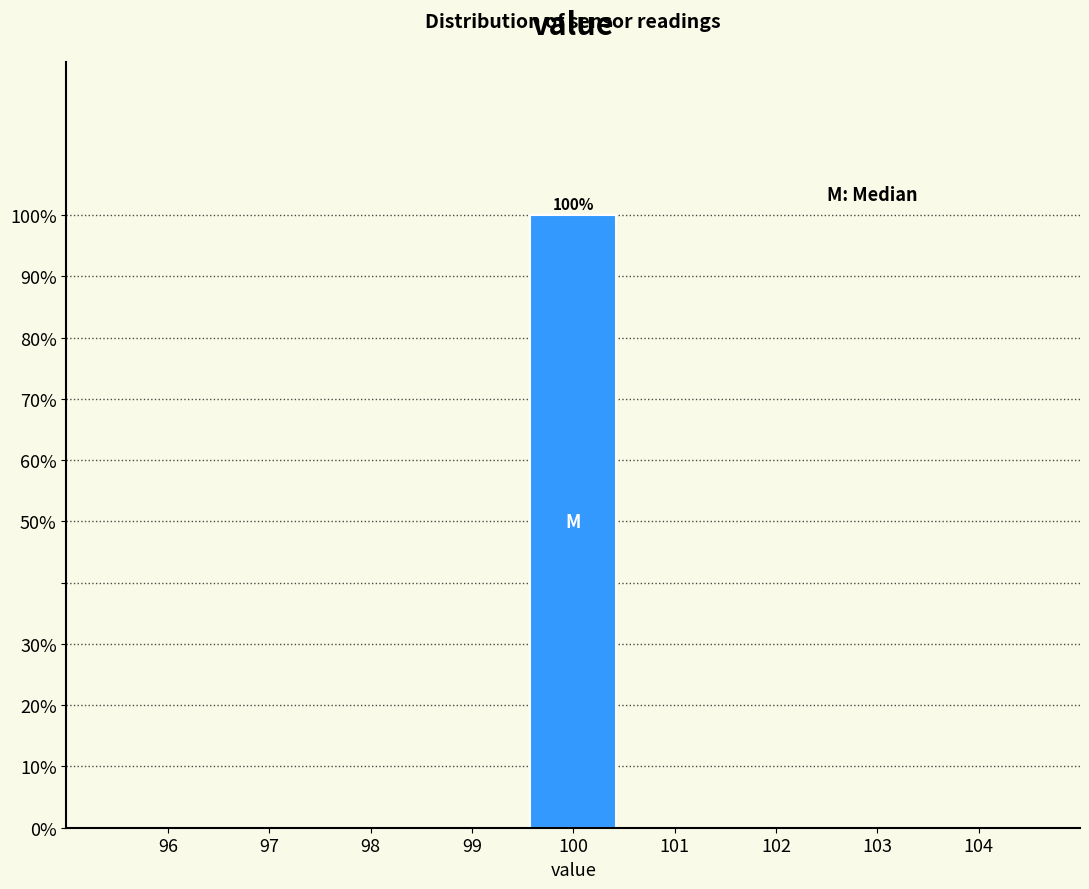

Over which range of the x-axis is the bar tallest?

99.5 to 100.5